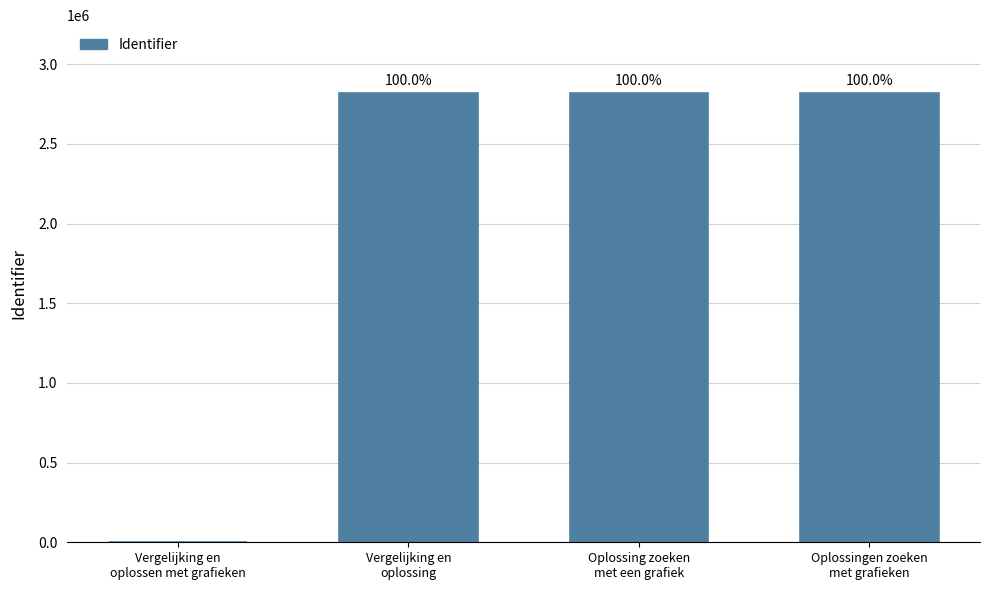

Reading left to right, list all the values displayed in this chart.

Vergelijking en
oplossen met grafieken=0	Vergelijking en
oplossing=2821242	Oplossing zoeken
met een grafiek=2821250	Oplossingen zoeken
met grafieken=2821255